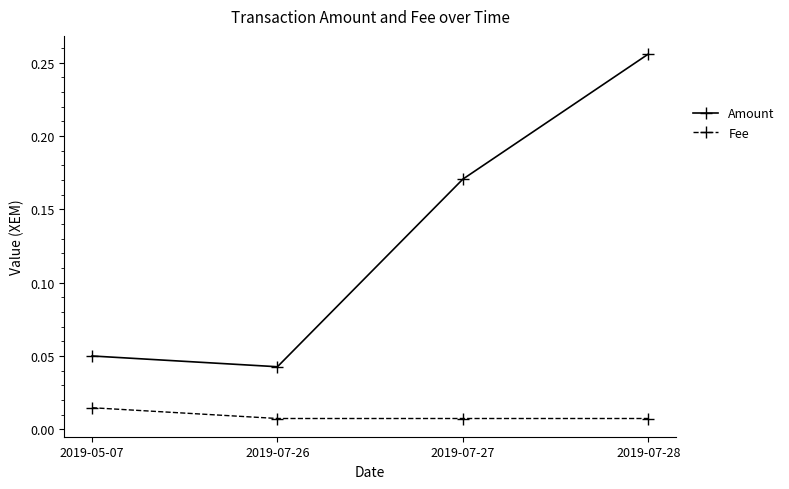

What position from the right is 2019-07-27?

2